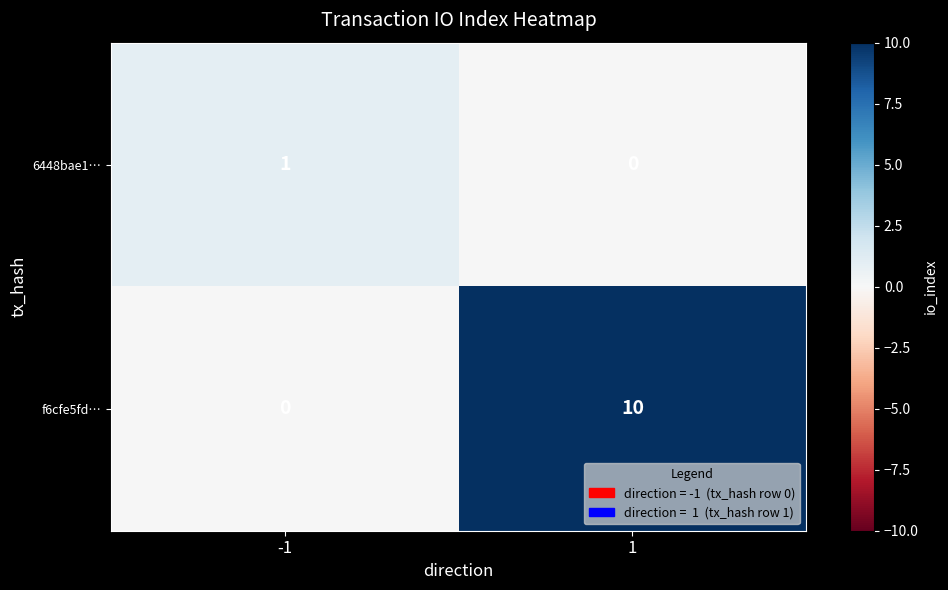

What is the approximate value of f6cfe5fd… at 1, to the nearest 5?

10